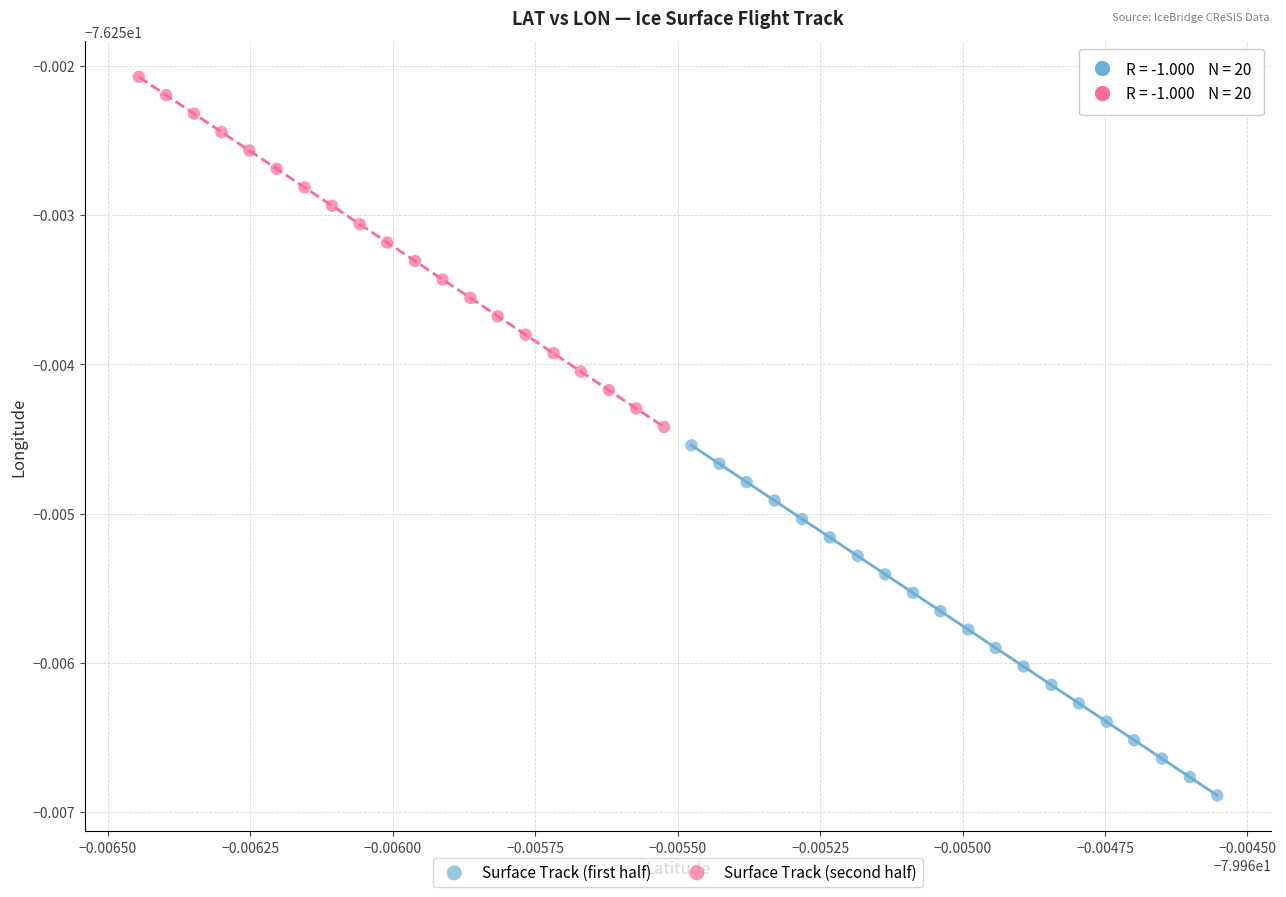

Which series reaches the maximum Y coordinate?

Surface Track (second half)